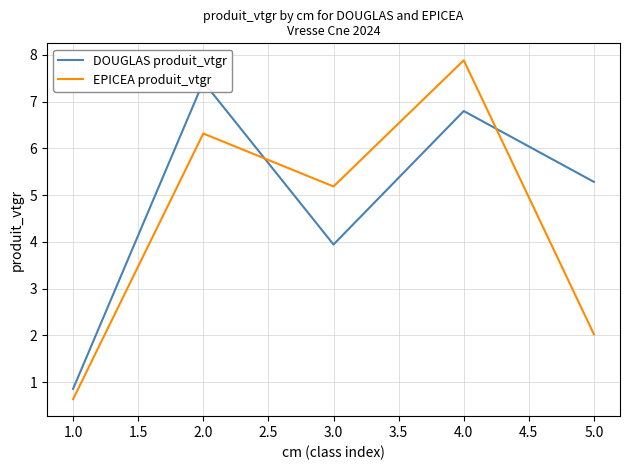

At which label does EPICEA produit_vtgr reach its peak?

4.0